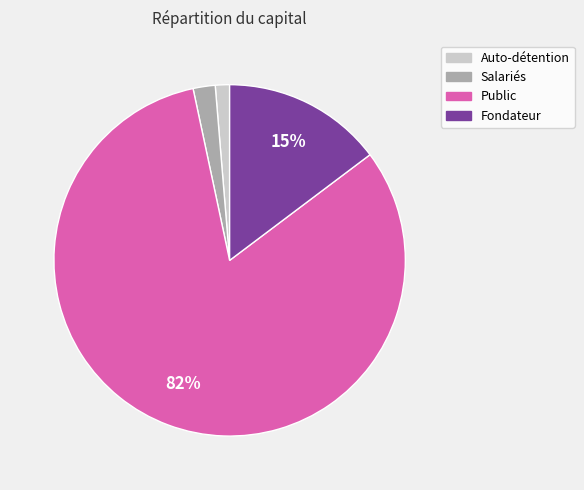

Which slice is the smallest?

Auto-détention